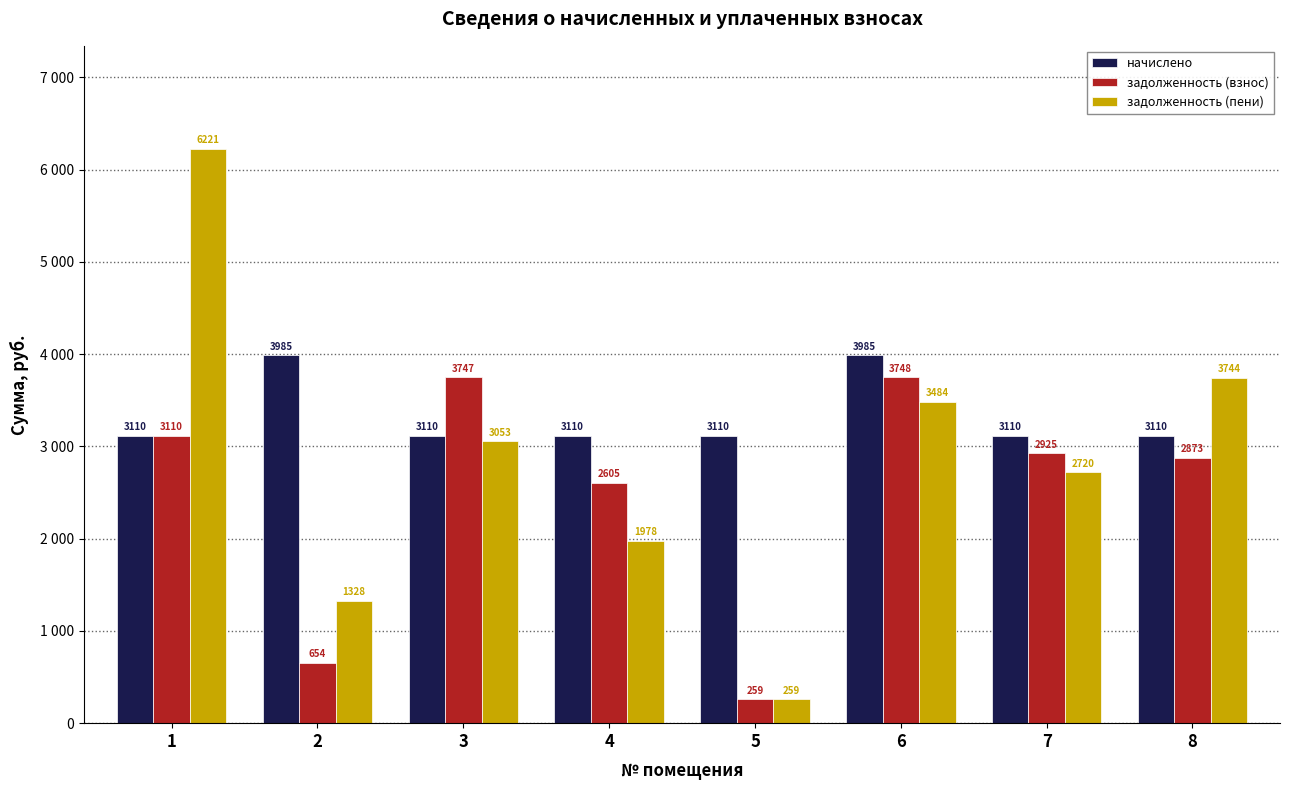

What are all the series names shown in the legend?

начислено, задолженность (взнос), задолженность (пени)